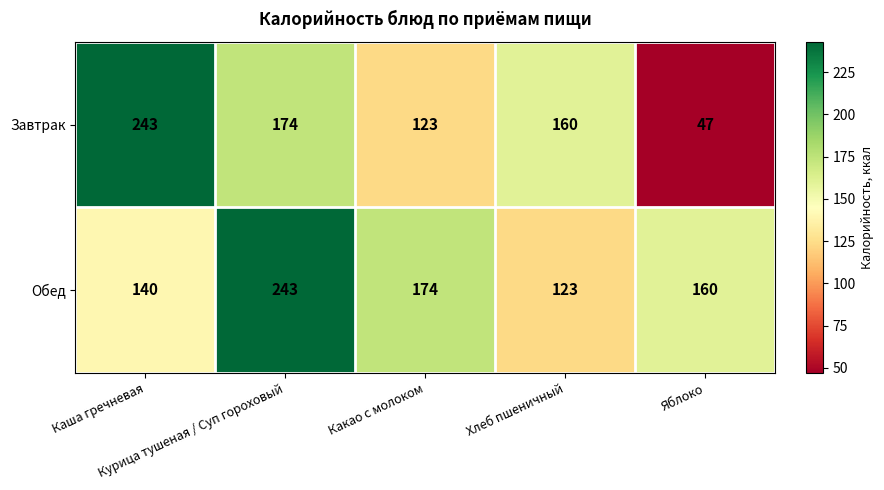

Rank the series by their average value, from highest to lowest.

Обед, Завтрак